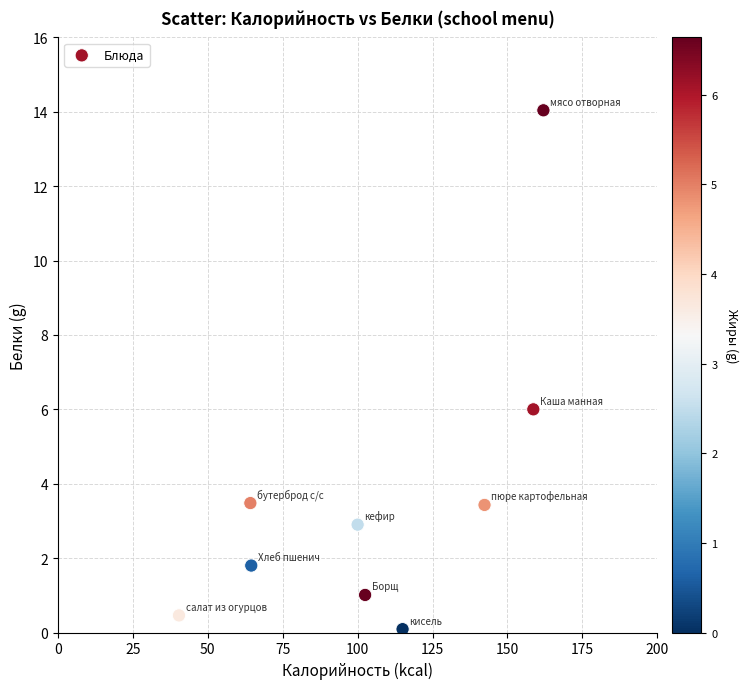

What is the average Y value?

3.7